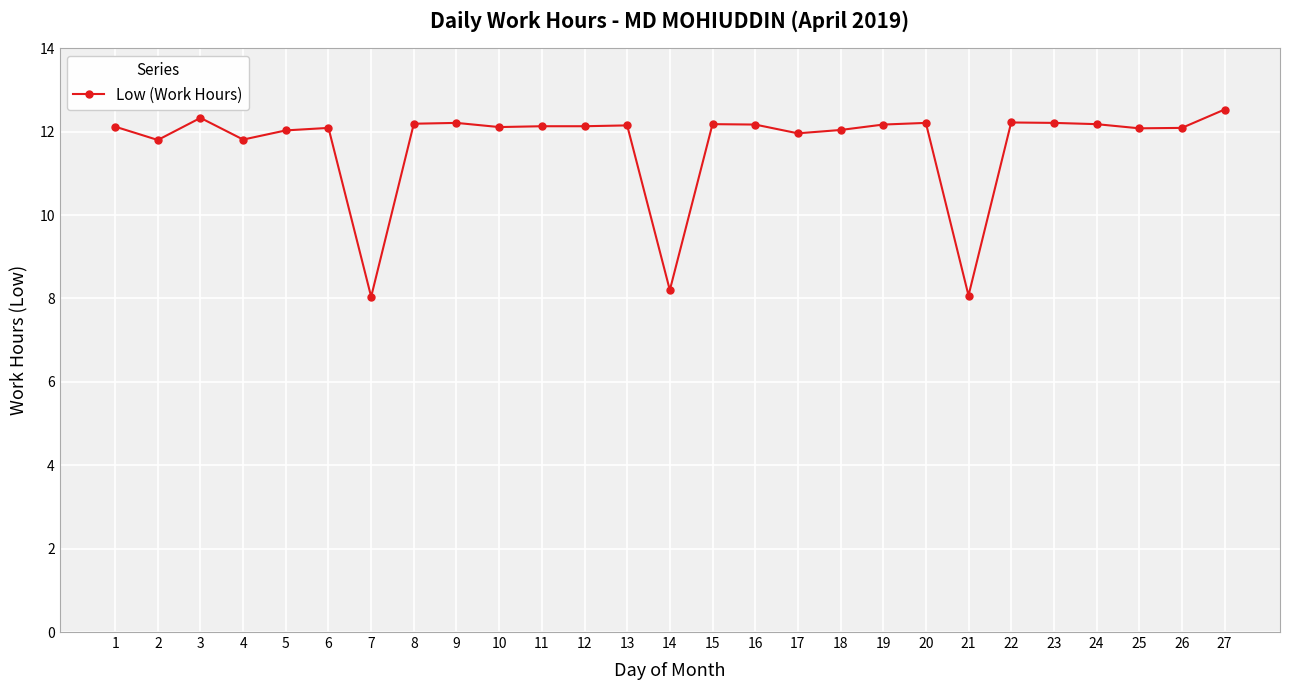

Count the number of categories in the chart.

27